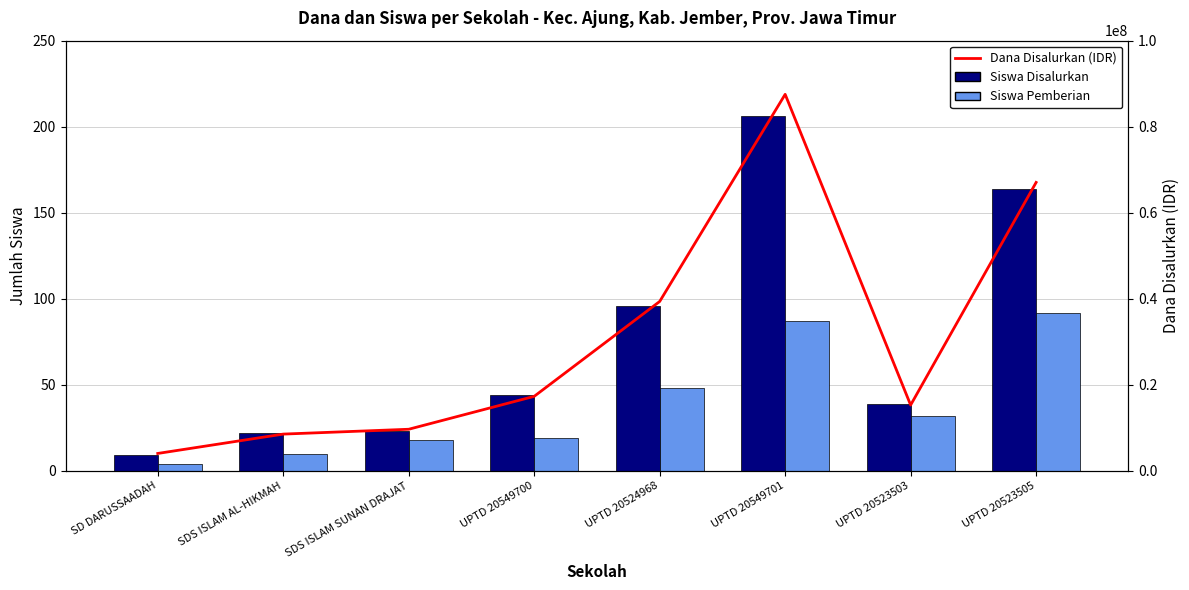

Rank the series at UPTD 20549701 from highest to lowest value.

Dana Disalurkan (IDR), Siswa Disalurkan, Siswa Pemberian